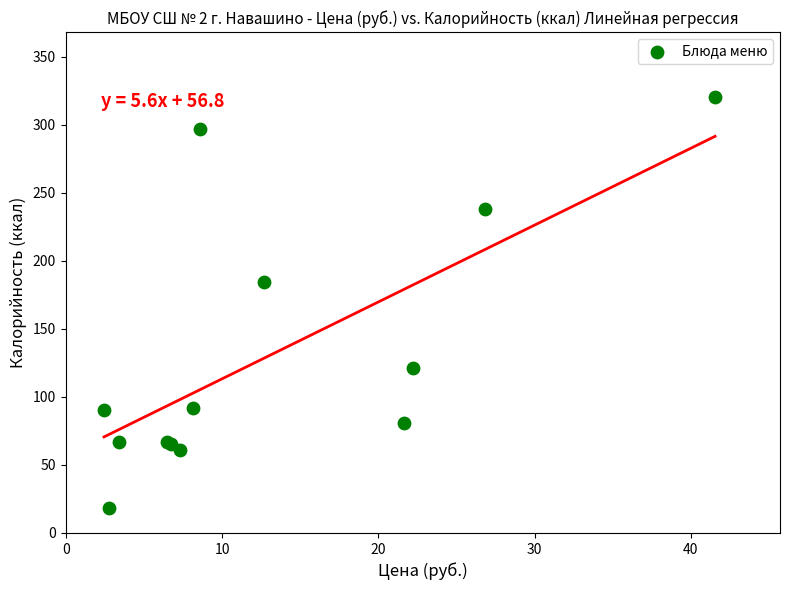

What Y value in the scatter plot is closest to 169?

184.2